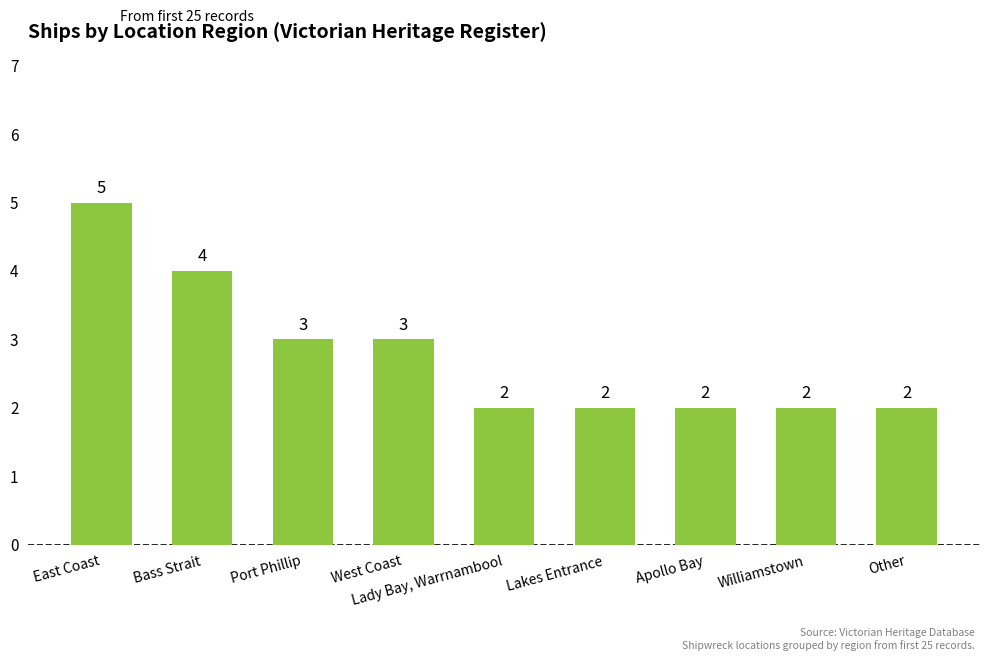

Read the value at Port Phillip.

3